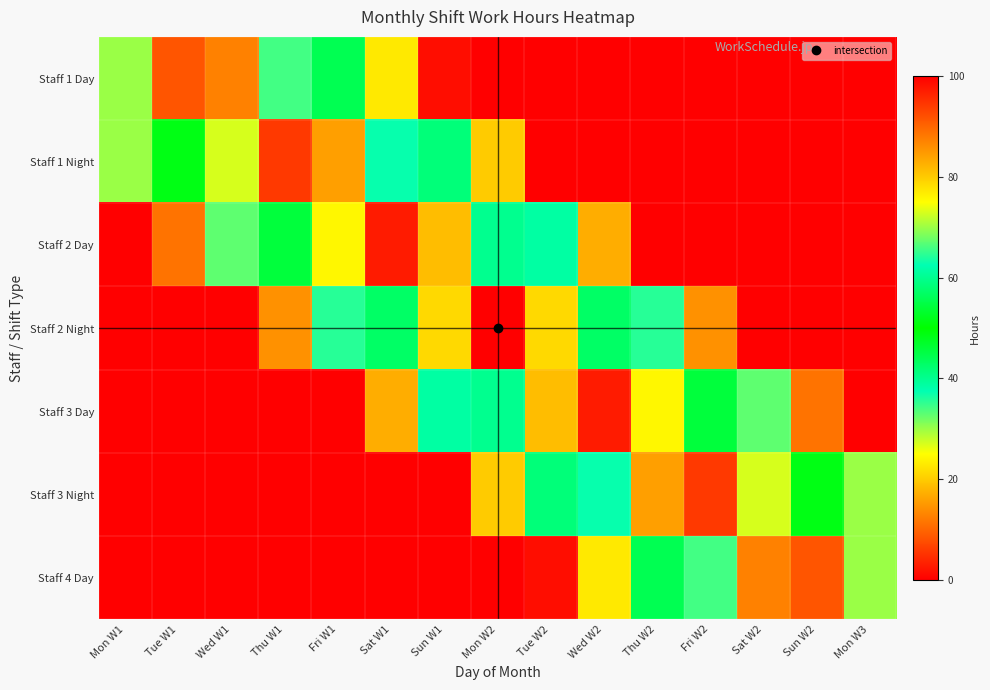

Reading right to left, list all the values displayed in this chart.

Staff 1 Day: Mon W3=0.0	Sun W2=0.0	Sat W2=0.0	Fri W2=0.0	Thu W2=0.0	Wed W2=0.0	Tue W2=0.0	Mon W2=0.0	Sun W1=1.4	Sat W1=22.9	Fri W1=44.3	Thu W1=65.7	Wed W1=87.1	Tue W1=91.4	Mon W1=70.0
Staff 1 Night: Mon W3=0.0	Sun W2=0.0	Sat W2=0.0	Fri W2=0.0	Thu W2=0.0	Wed W2=0.0	Tue W2=0.0	Mon W2=20.0	Sun W1=41.4	Sat W1=62.9	Fri W1=84.3	Thu W1=94.3	Wed W1=72.9	Tue W1=51.4	Mon W1=30.0
Staff 2 Day: Mon W3=0.0	Sun W2=0.0	Sat W2=0.0	Fri W2=0.0	Thu W2=0.0	Wed W2=17.1	Tue W2=38.6	Mon W2=60.0	Sun W1=81.4	Sat W1=97.1	Fri W1=75.7	Thu W1=54.3	Wed W1=32.9	Tue W1=11.4	Mon W1=0.0
Staff 2 Night: Mon W3=0.0	Sun W2=0.0	Sat W2=0.0	Fri W2=14.3	Thu W2=35.7	Wed W2=57.1	Tue W2=78.6	Mon W2=100.0	Sun W1=78.6	Sat W1=57.1	Fri W1=35.7	Thu W1=14.3	Wed W1=0.0	Tue W1=0.0	Mon W1=0.0
Staff 3 Day: Mon W3=0.0	Sun W2=11.4	Sat W2=32.9	Fri W2=54.3	Thu W2=75.7	Wed W2=97.1	Tue W2=81.4	Mon W2=60.0	Sun W1=38.6	Sat W1=17.1	Fri W1=0.0	Thu W1=0.0	Wed W1=0.0	Tue W1=0.0	Mon W1=0.0
Staff 3 Night: Mon W3=30.0	Sun W2=51.4	Sat W2=72.9	Fri W2=94.3	Thu W2=84.3	Wed W2=62.9	Tue W2=41.4	Mon W2=20.0	Sun W1=0.0	Sat W1=0.0	Fri W1=0.0	Thu W1=0.0	Wed W1=0.0	Tue W1=0.0	Mon W1=0.0
Staff 4 Day: Mon W3=70.0	Sun W2=91.4	Sat W2=87.1	Fri W2=65.7	Thu W2=44.3	Wed W2=22.9	Tue W2=1.4	Mon W2=0.0	Sun W1=0.0	Sat W1=0.0	Fri W1=0.0	Thu W1=0.0	Wed W1=0.0	Tue W1=0.0	Mon W1=0.0